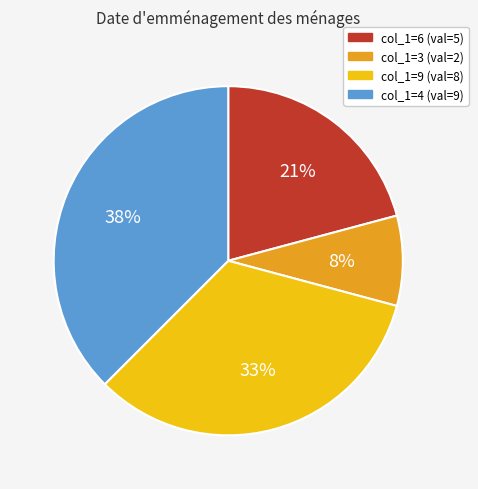

Do col_1=9 (val=8) and col_1=3 (val=2) together represent more than half of the pie?

No